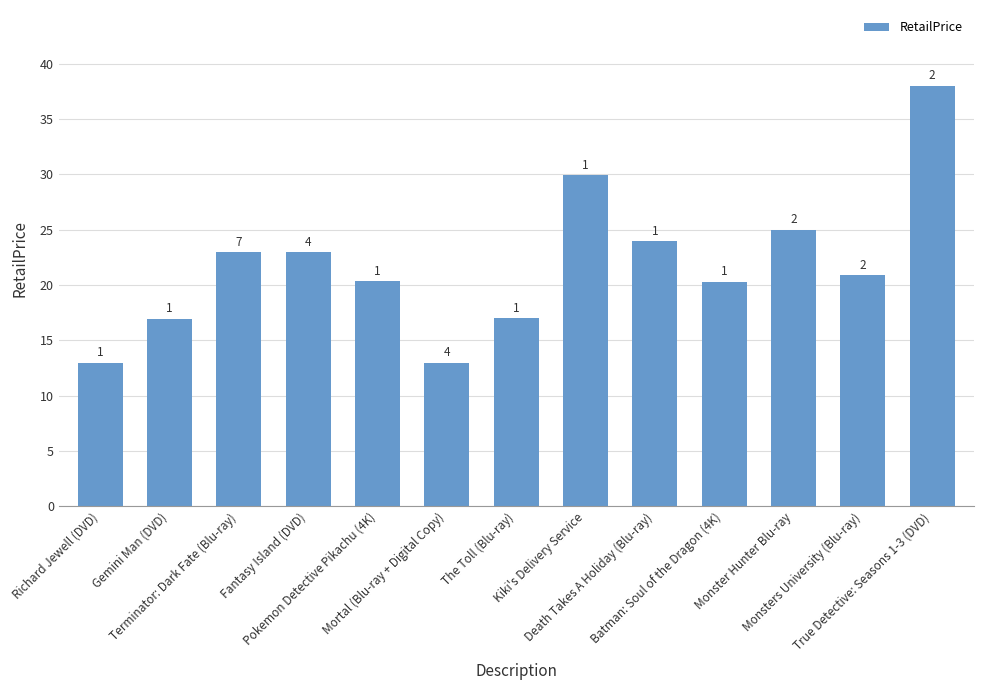

The value at Gemini Man (DVD) is 30.5. True or false?

False